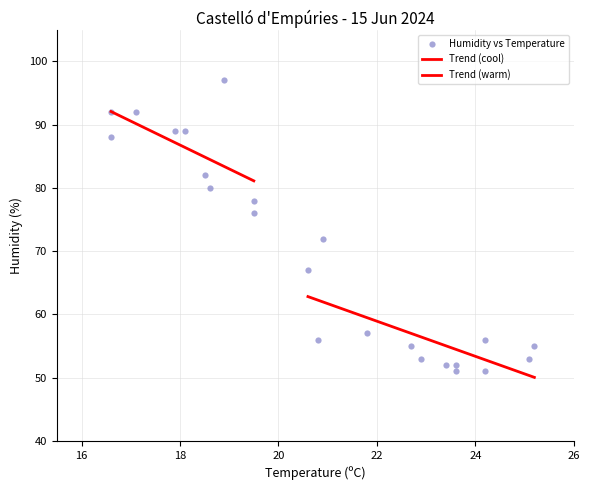

How many points are shown in the scatter plot?

23